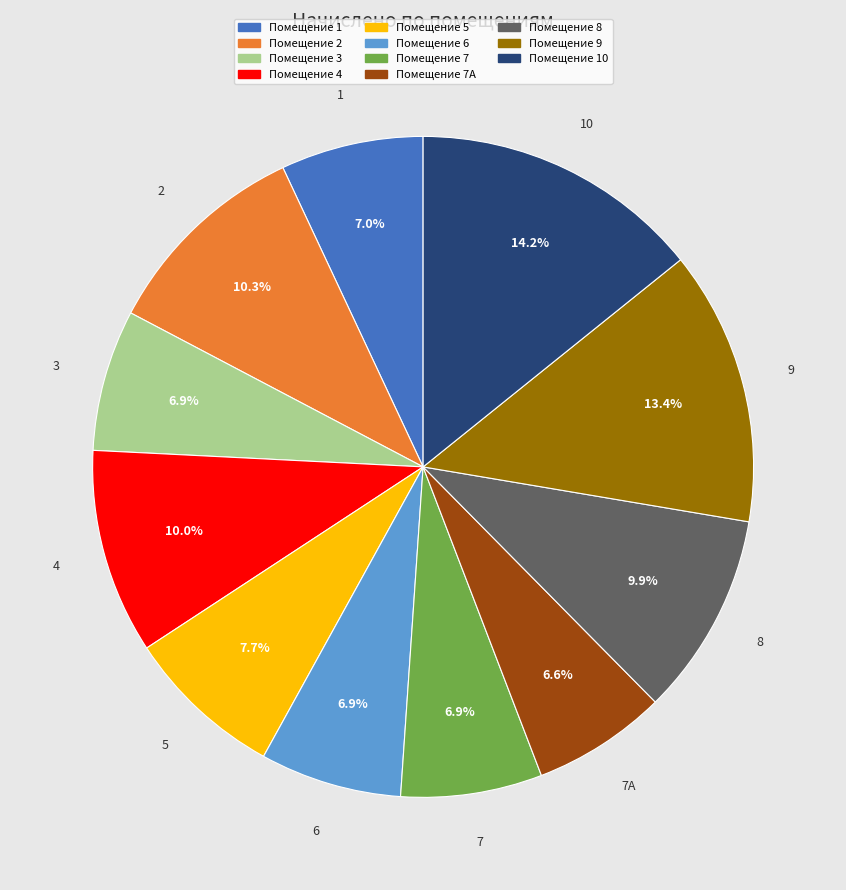

What percentage is NOT represented by Помещение 5?

92.3%